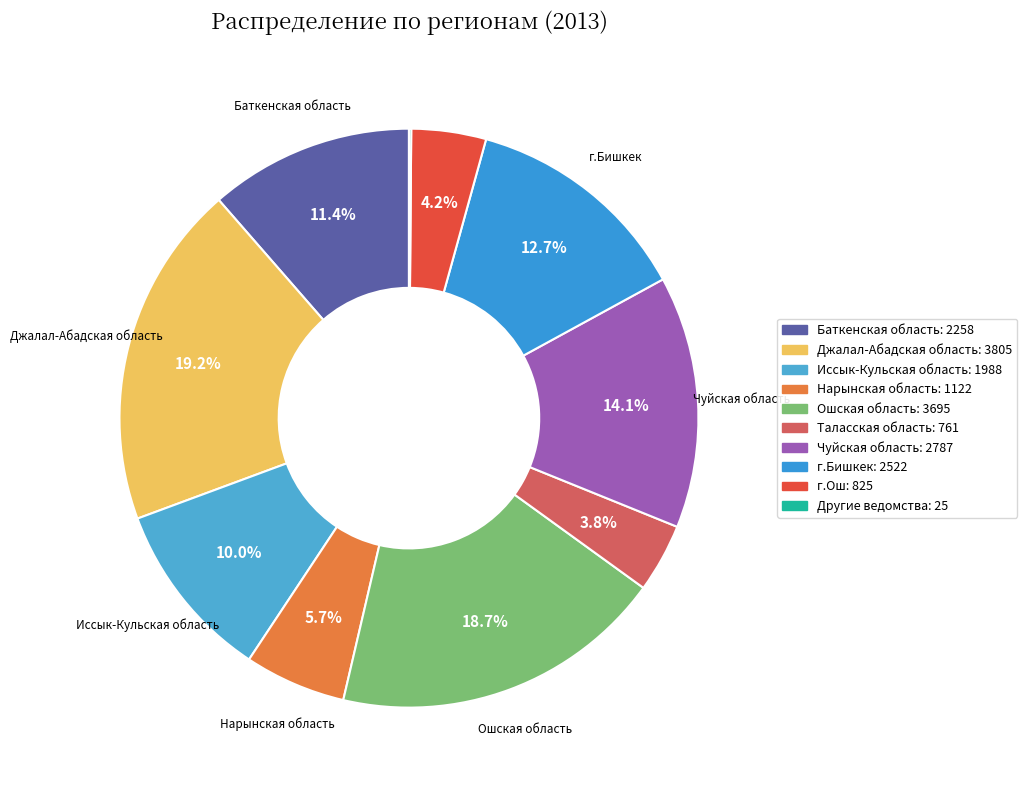

Do г.Ош and г.Бишкек together represent more than half of the pie?

No